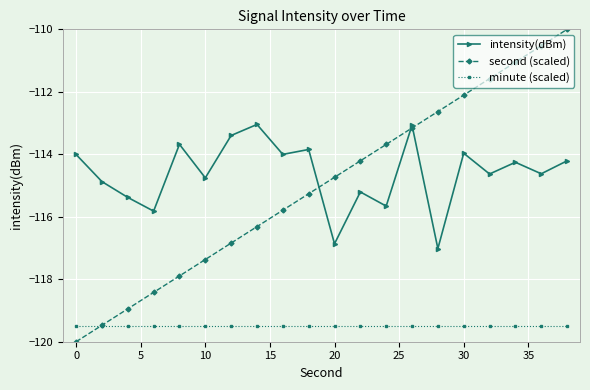

What is the value of the second (scaled) point at the 3rd from the left?

-118.9